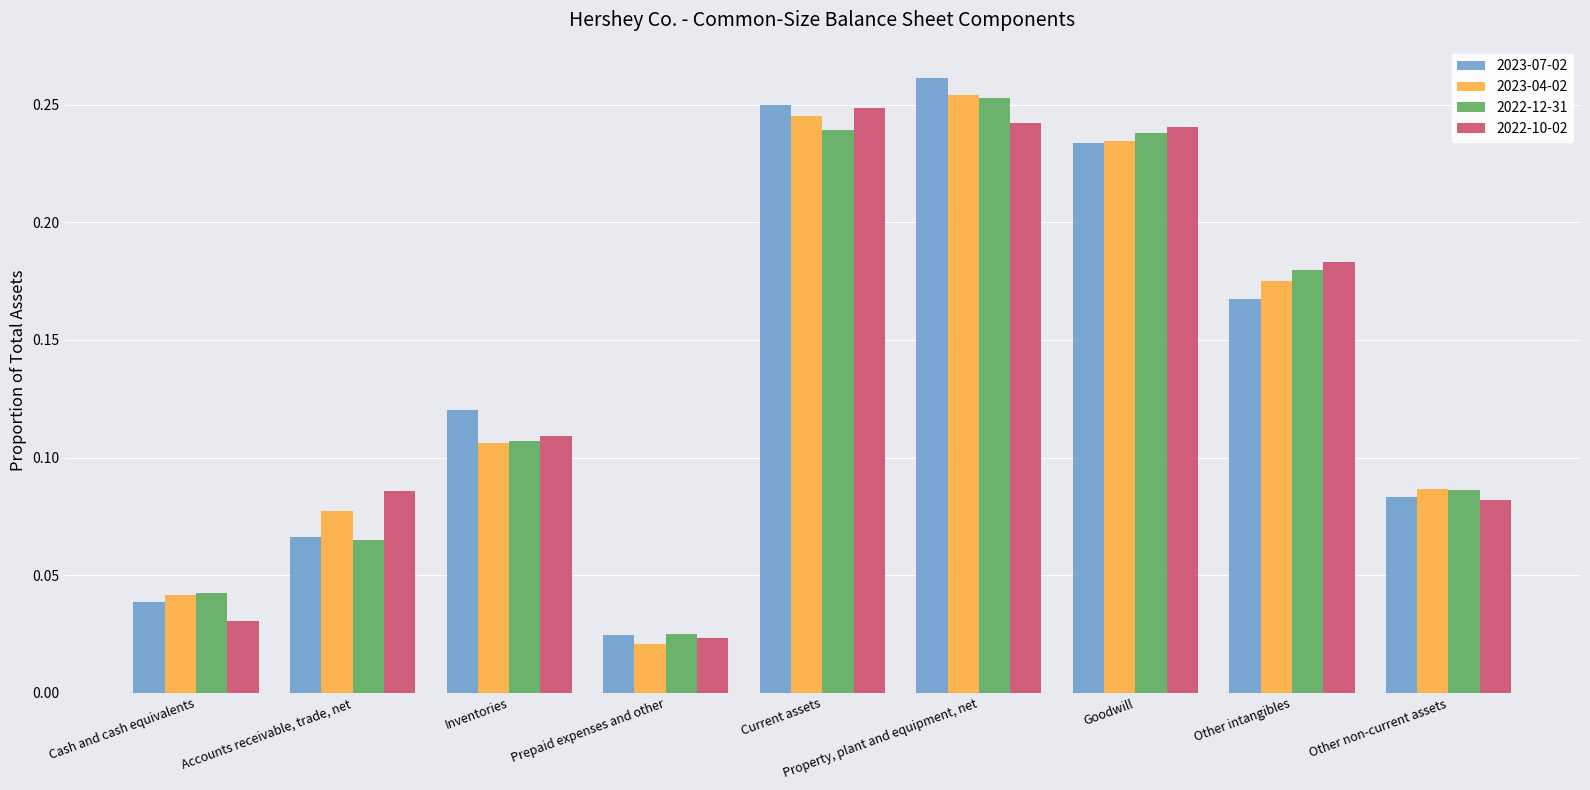

Which series has the widest spread of values?

2023-07-02